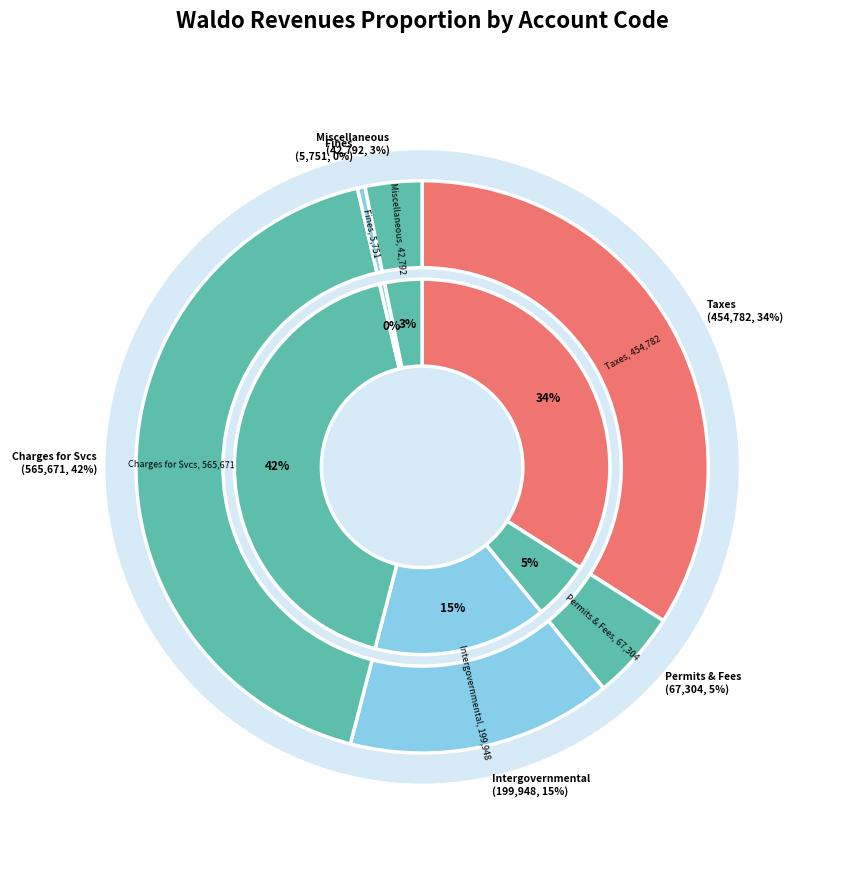

What percentage is NOT represented by Miscellaneous Revenues?

96.8%